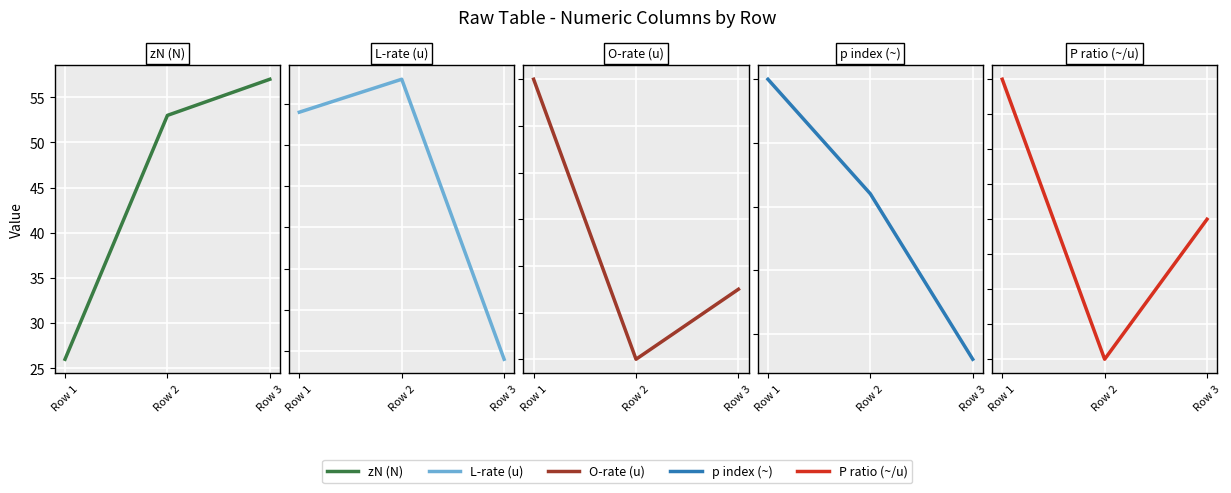

Is it true that O-rate (u) equals 165.0 at Row 3?

True